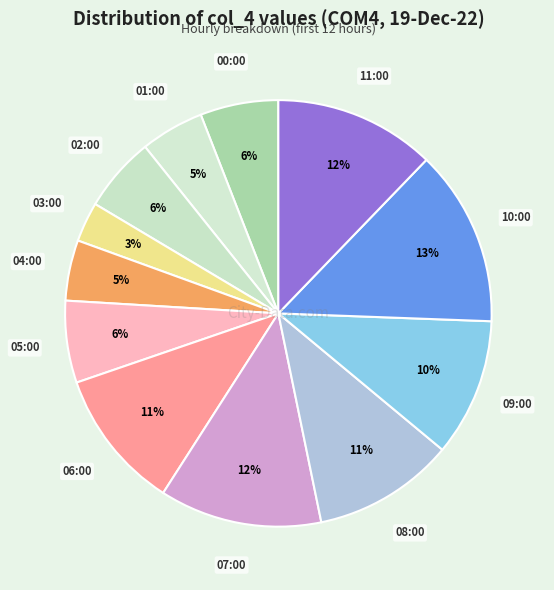

Do 03:00 and 01:00 together represent more than half of the pie?

No